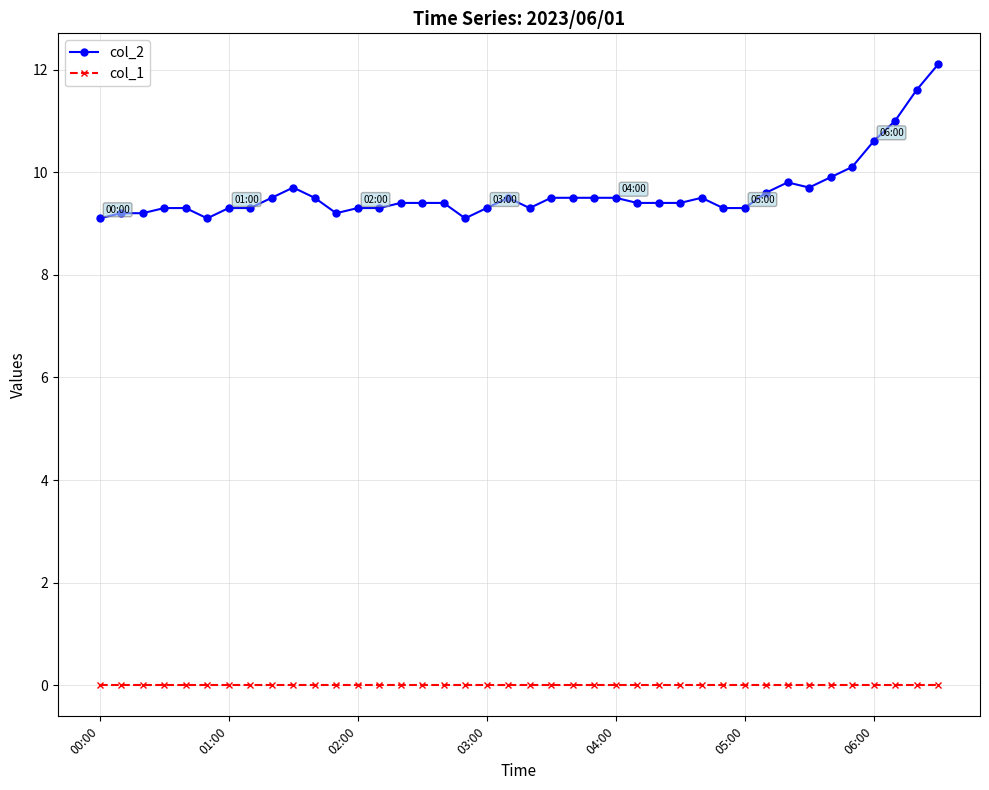

True or false: col_2 and col_1 intersect in this chart.

False